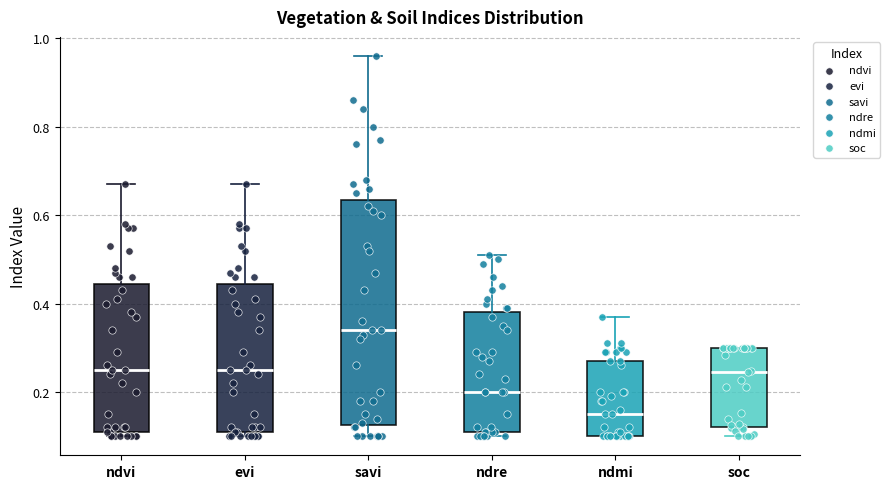

Reading left to right, read every box against the y-axis: the position of its median line, the range the box covers, and the ends of its whiskers. The values are not printed on the chart, so give them approximately, as read against the axis.

ndvi: median 0.26, box 0.12 to 0.44, whiskers 0.10 to 0.68
evi: median 0.26, box 0.12 to 0.44, whiskers 0.10 to 0.68
savi: median 0.34, box 0.12 to 0.64, whiskers 0.10 to 0.96
ndre: median 0.20, box 0.12 to 0.38, whiskers 0.10 to 0.52
ndmi: median 0.16, box 0.10 to 0.28, whiskers 0.10 to 0.38
soc: median 0.24, box 0.12 to 0.30, whiskers 0.10 to 0.30